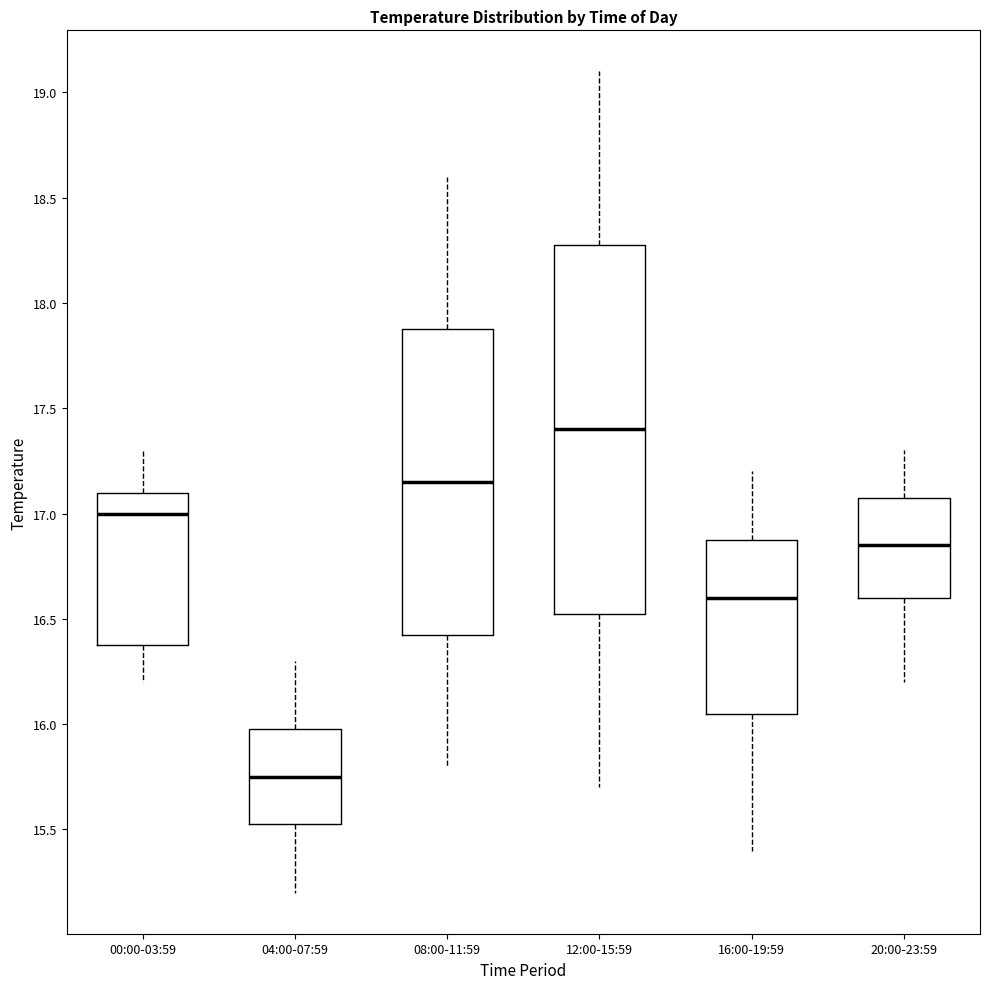

Where is the lower edge of the box for 16:00-19:59 on the y-axis? The values are not printed on the chart, so give them approximately, as read against the axis.

16.05